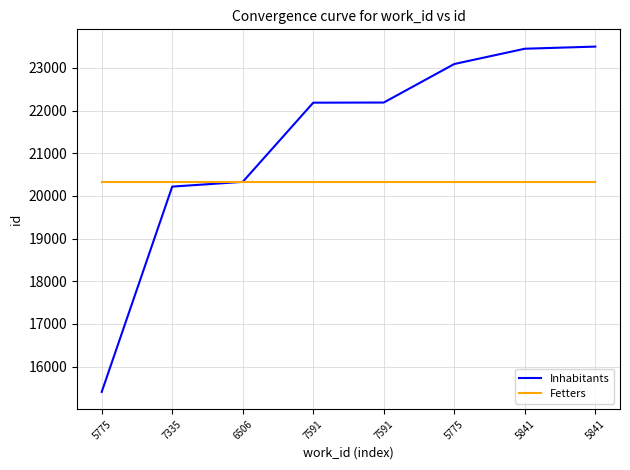

Reading left to right, extract all data points from this chart.

Inhabitants: 15408	20220	20331	22187	22190	23093	23451	23501
Fetters: 20333	20333	20333	20333	20333	20333	20333	20333